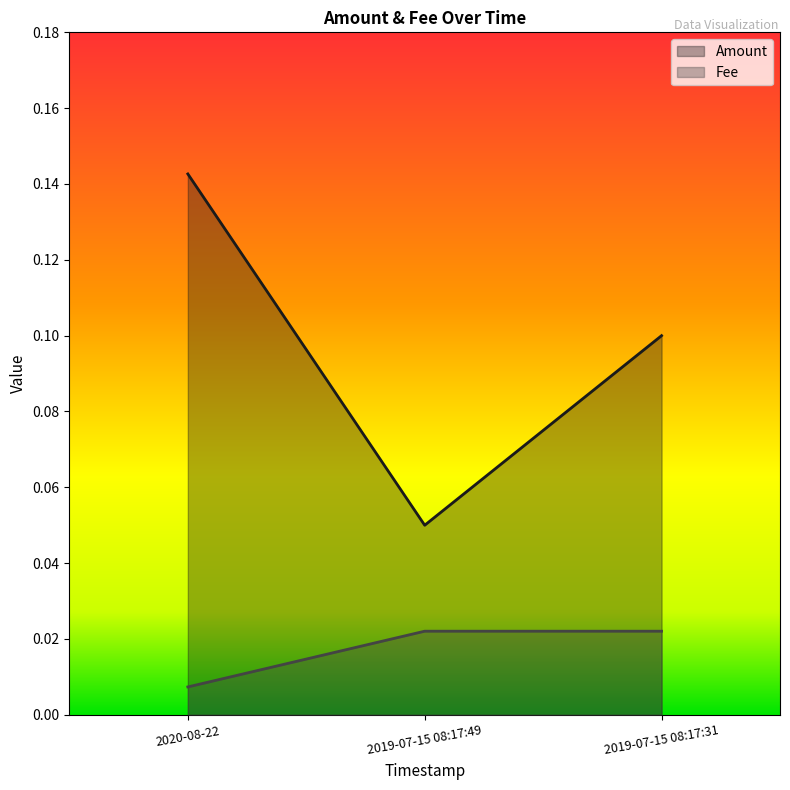

Which category has the highest value in the Amount series?

2020-08-22